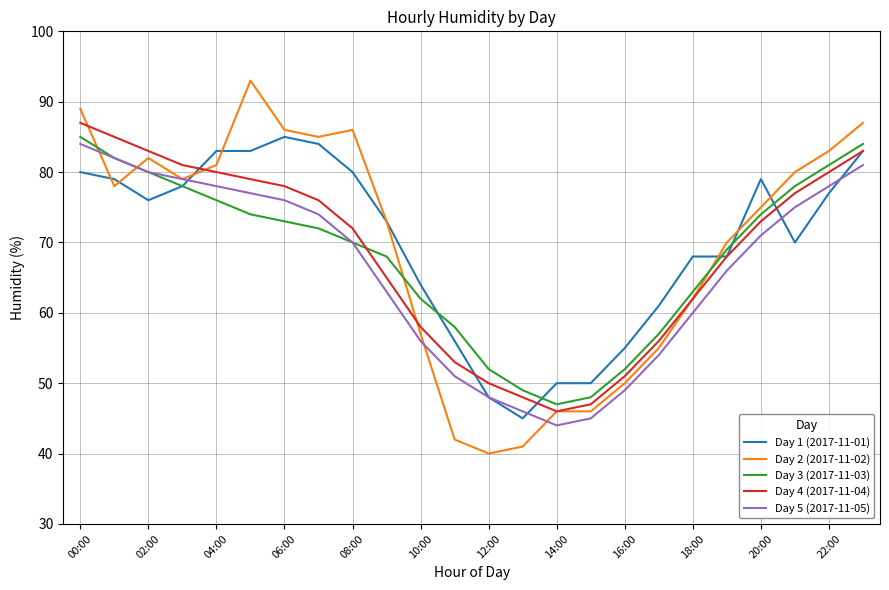

Which series has the widest spread of values?

Day 2 (2017-11-02)